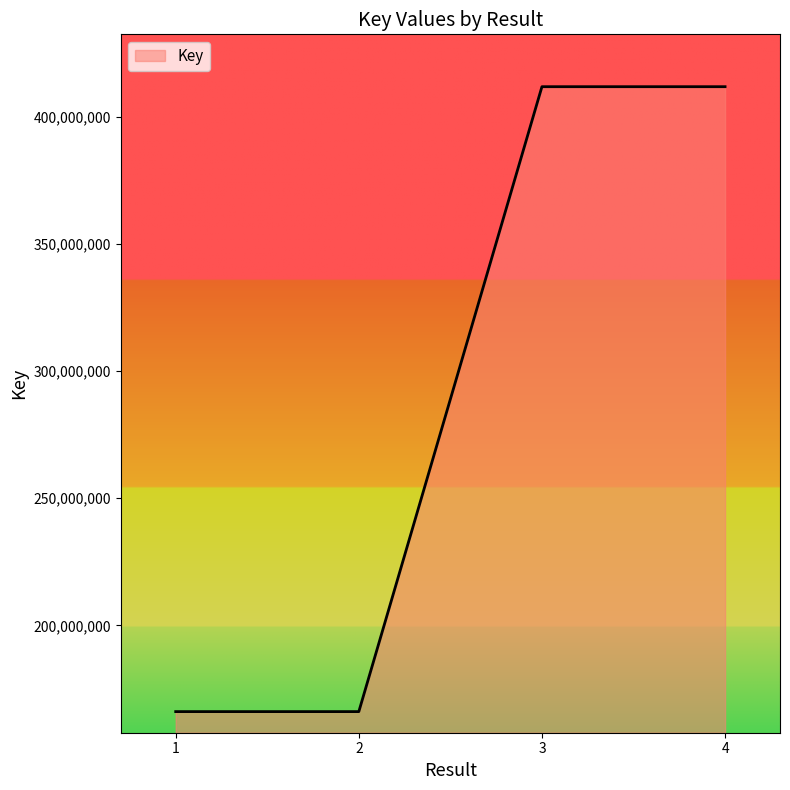

What is the sum of all values?

1155974519